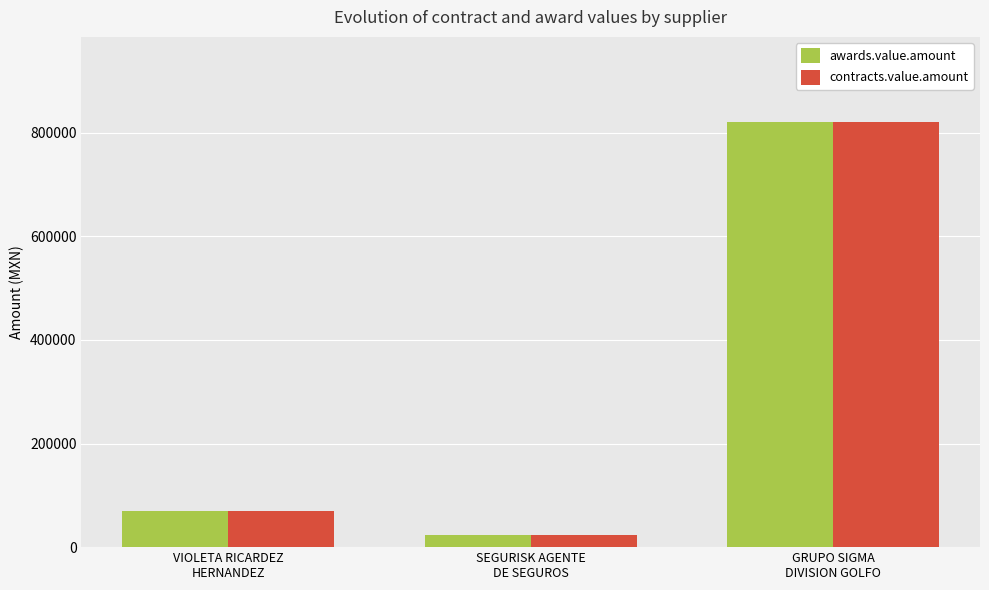

What is the average value of the contracts.value.amount series?

304218.4